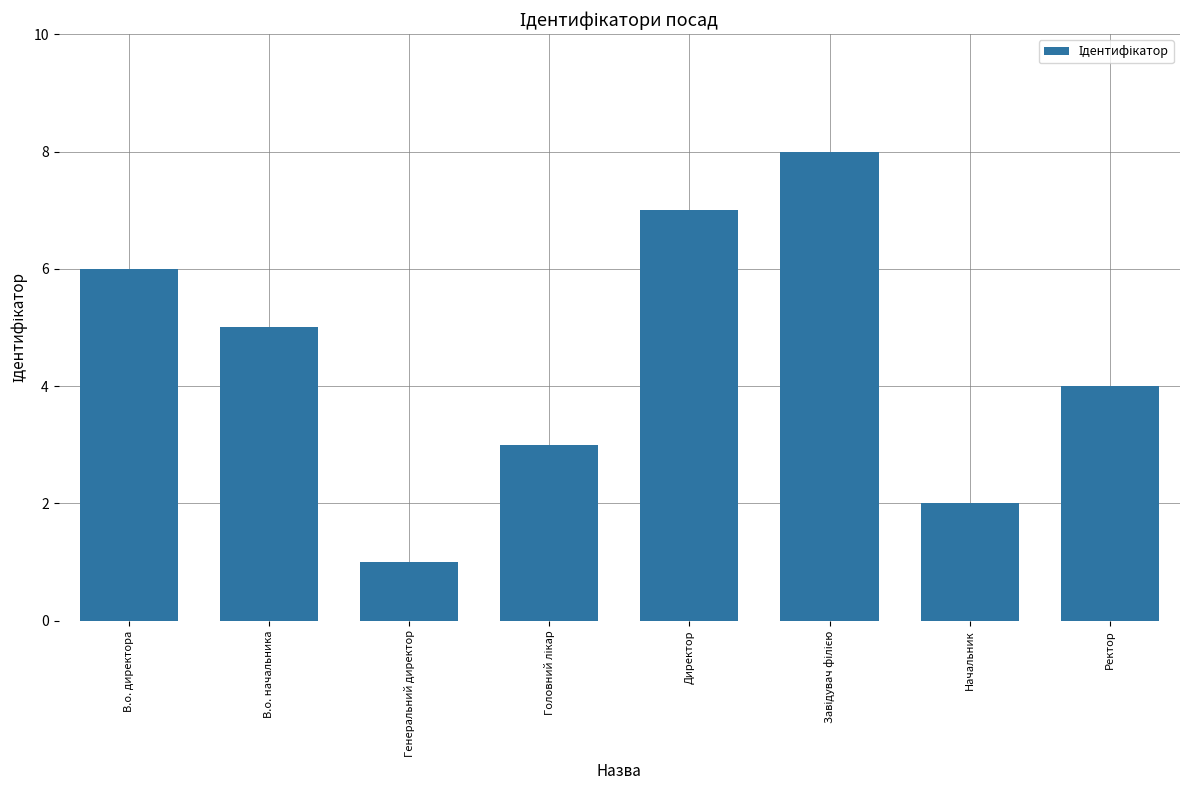

At which category does the chart reach its minimum across all series?

Генеральний директор